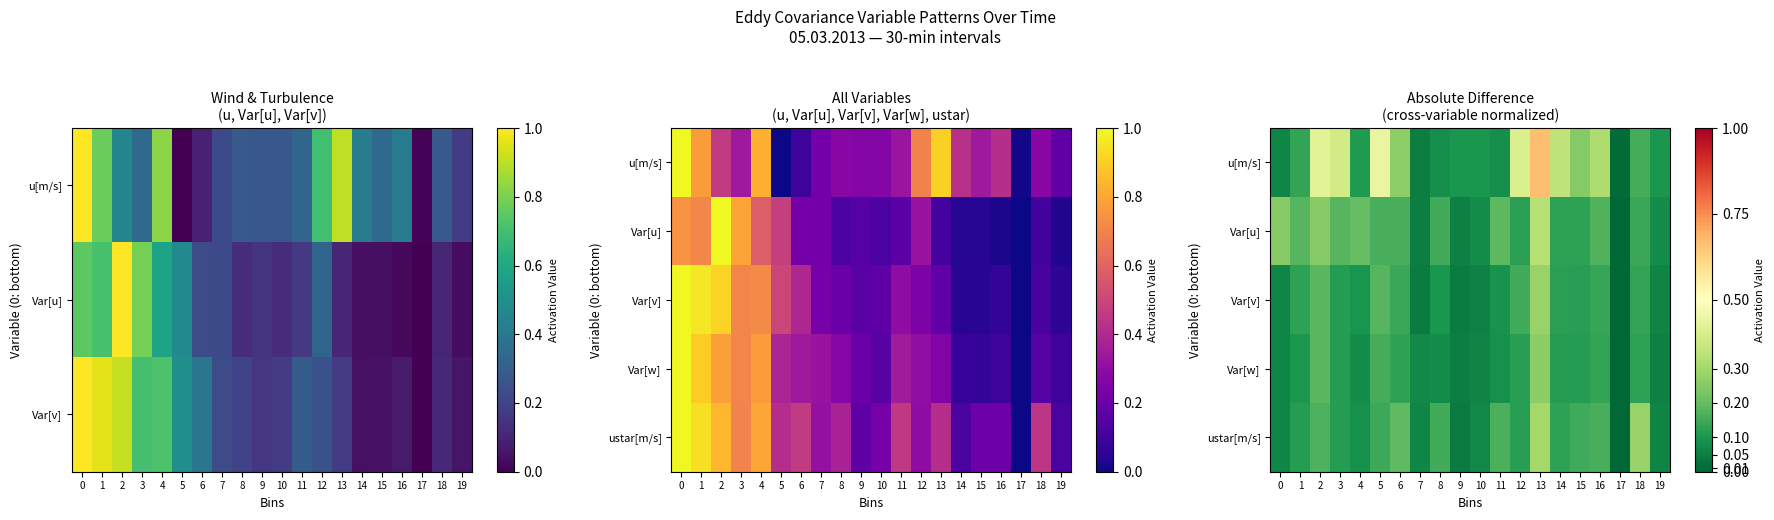

What is the total value across all series at 19?

0.4